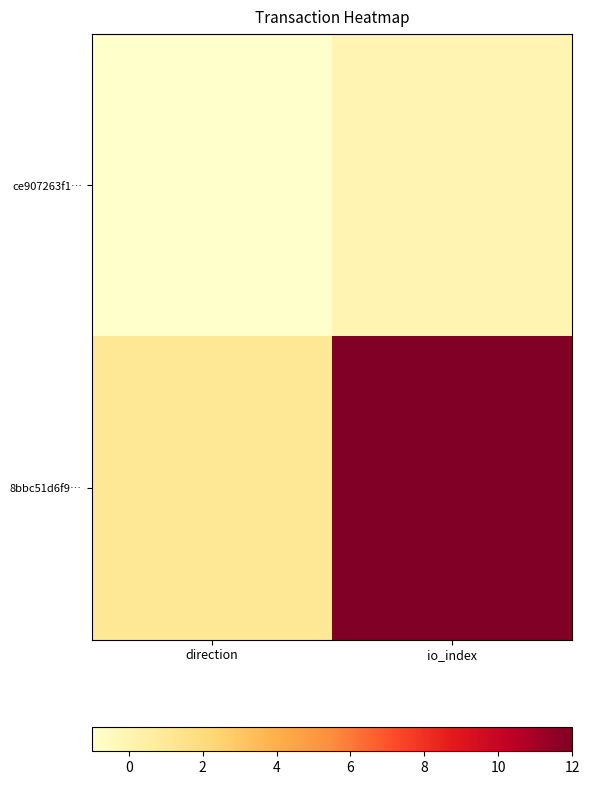

Rank the series by their average value, from highest to lowest.

8bbc51d6f9…, ce907263f1…